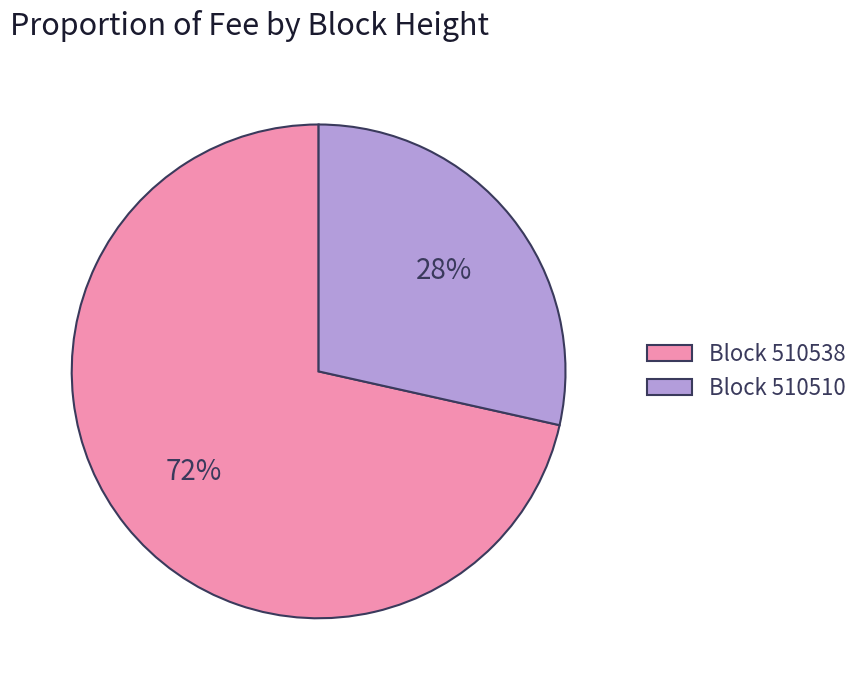

Between Block 510510 and Block 510538, which is larger?

Block 510538